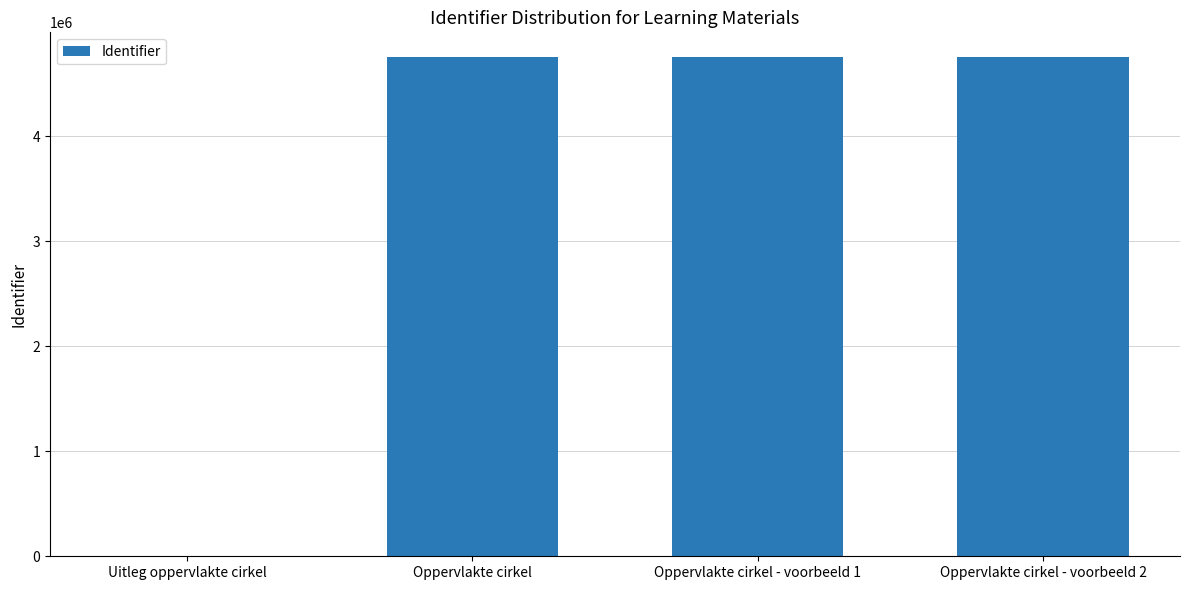

What is the greatest value displayed?

4750271